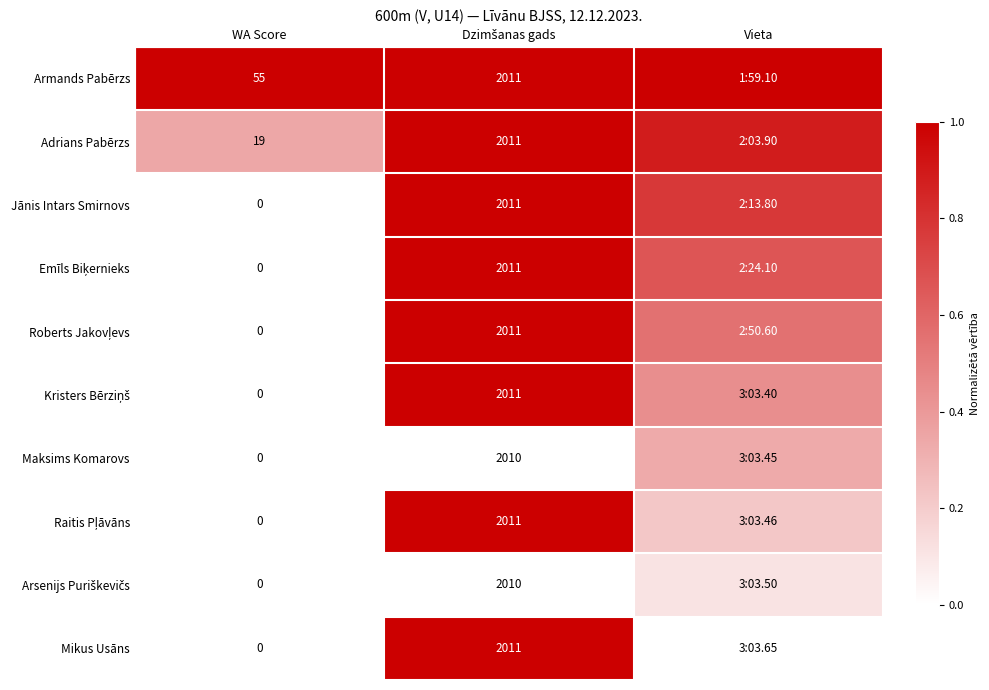

At how many categories does at least one series exceed 0?

3